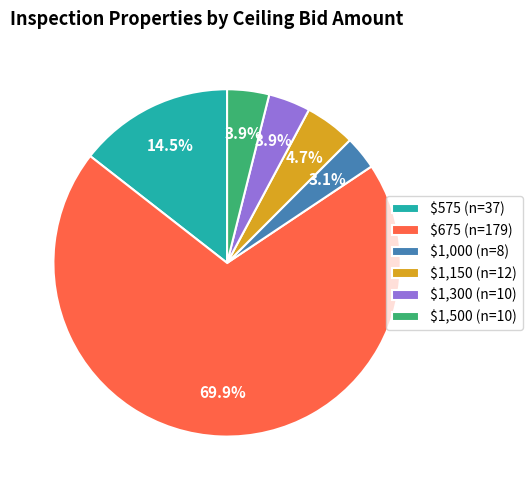

To the nearest percent, what is the difference between the largest and smallest slice percentages?

67%